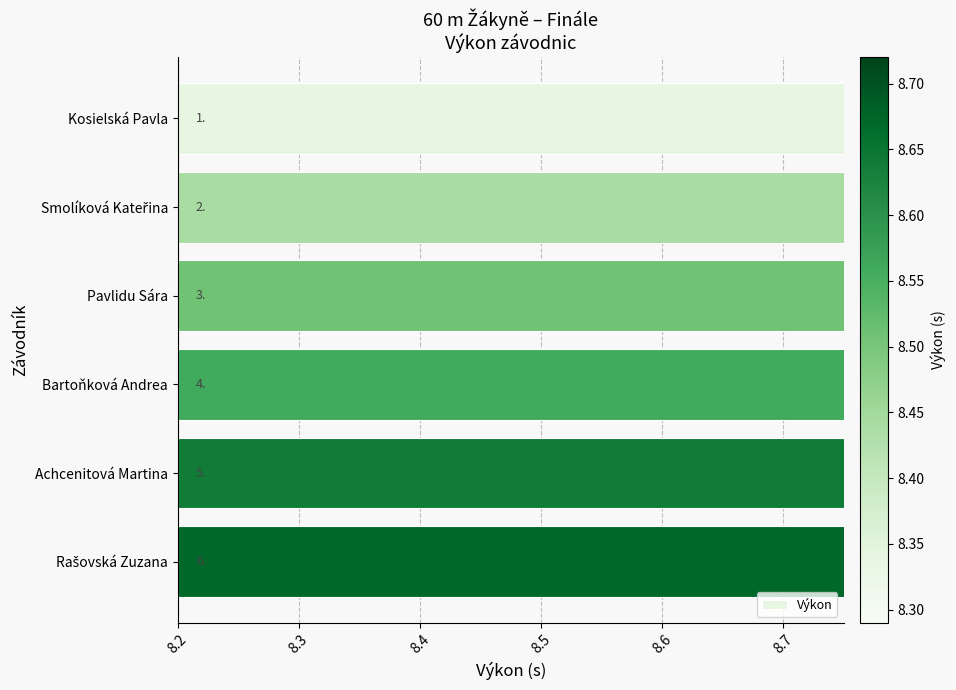

Is it true that the value at Pavlidu Sára is 12.7?

False